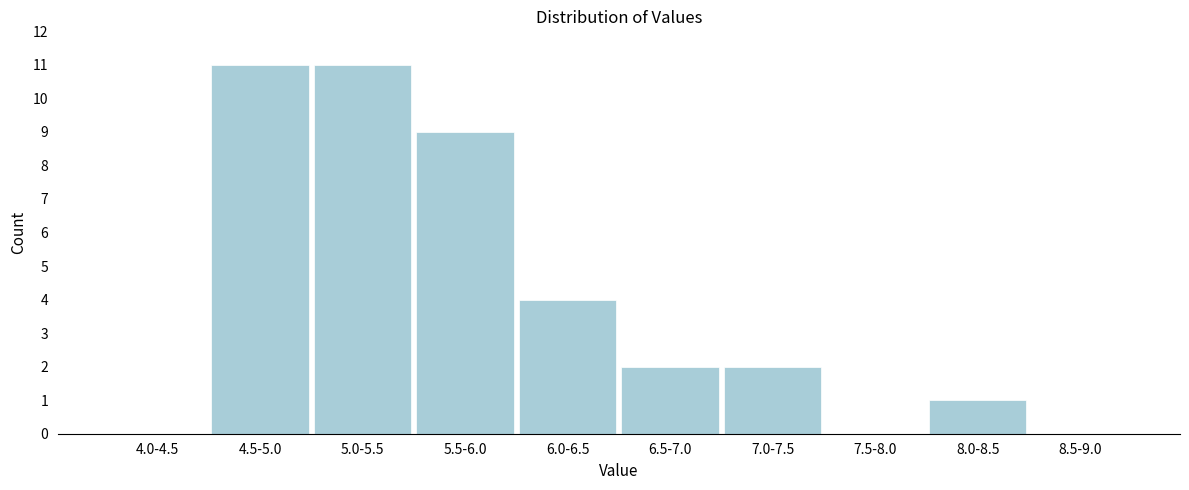

Reading left to right, what are all the values shown in this chart?

4.0-4.5=0	4.5-5.0=11	5.0-5.5=11	5.5-6.0=9	6.0-6.5=4	6.5-7.0=2	7.0-7.5=2	7.5-8.0=0	8.0-8.5=1	8.5-9.0=0